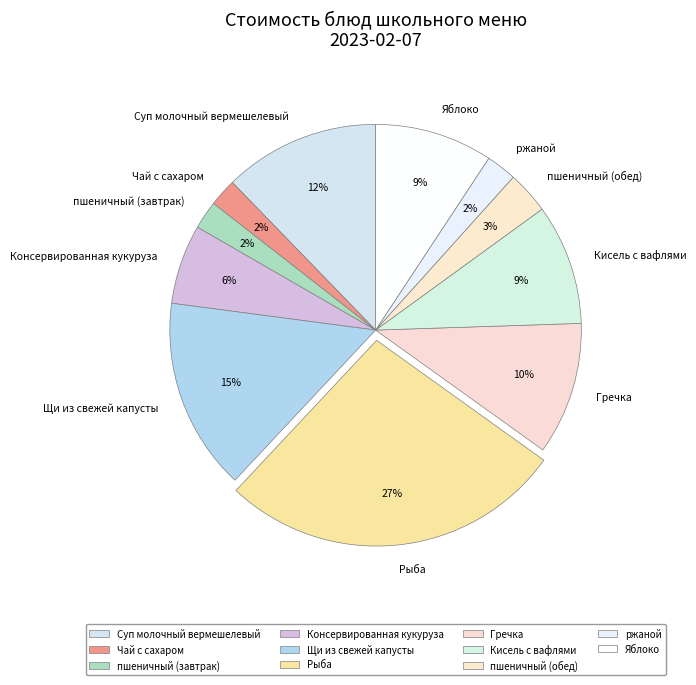

Does пшеничный (обед) account for over 50% of the chart?

No